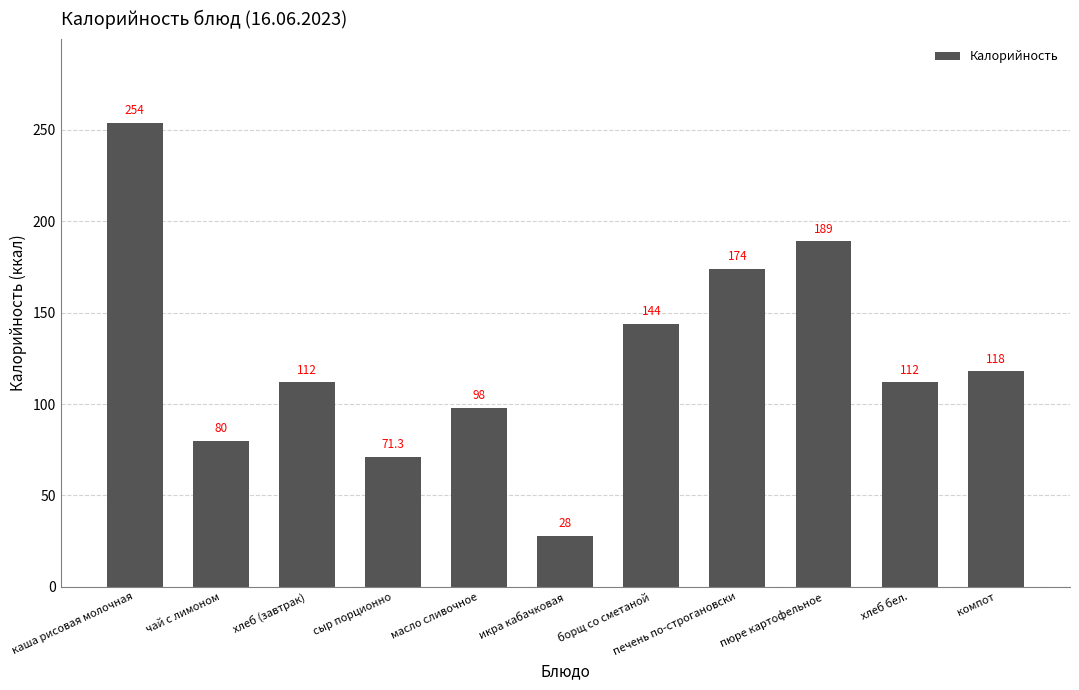

Reading left to right, what are all the values shown in this chart?

254.0	80.0	112.0	71.3	98.0	28.0	144.0	174.0	189.0	112.0	118.0